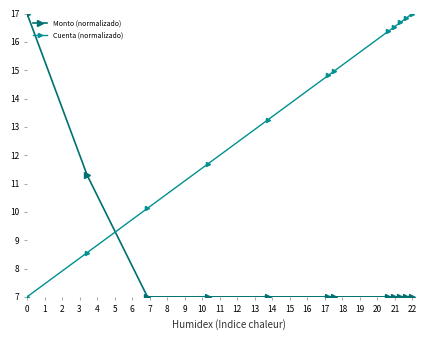

Rank the series by their average value, from highest to lowest.

Cuenta (normalizado), Monto (normalizado)